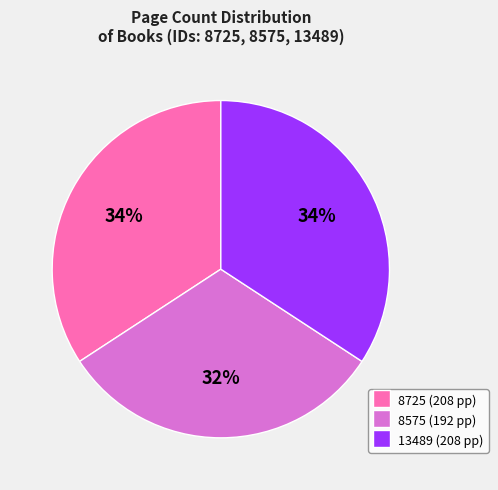

Do 8725 and 8575 together represent more than half of the pie?

Yes